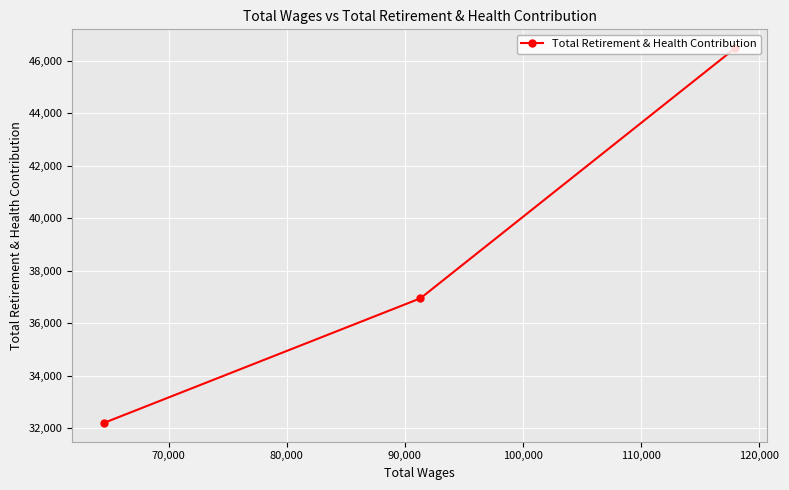

What is the minimum value shown in the chart?

32208